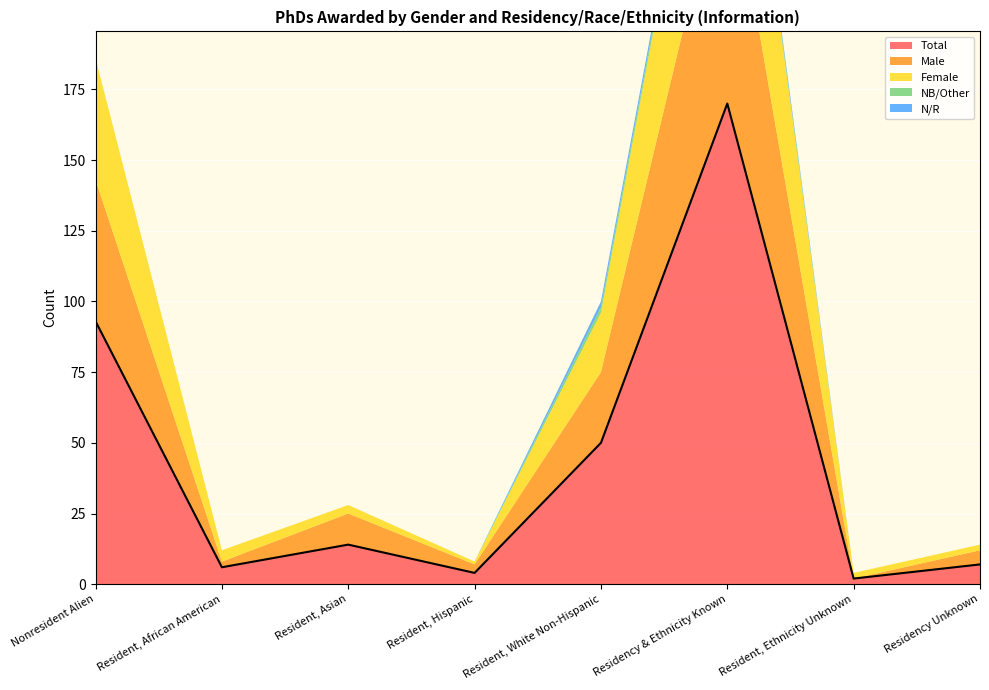

Which category has the lowest value across all series?

Resident, Ethnicity Unknown